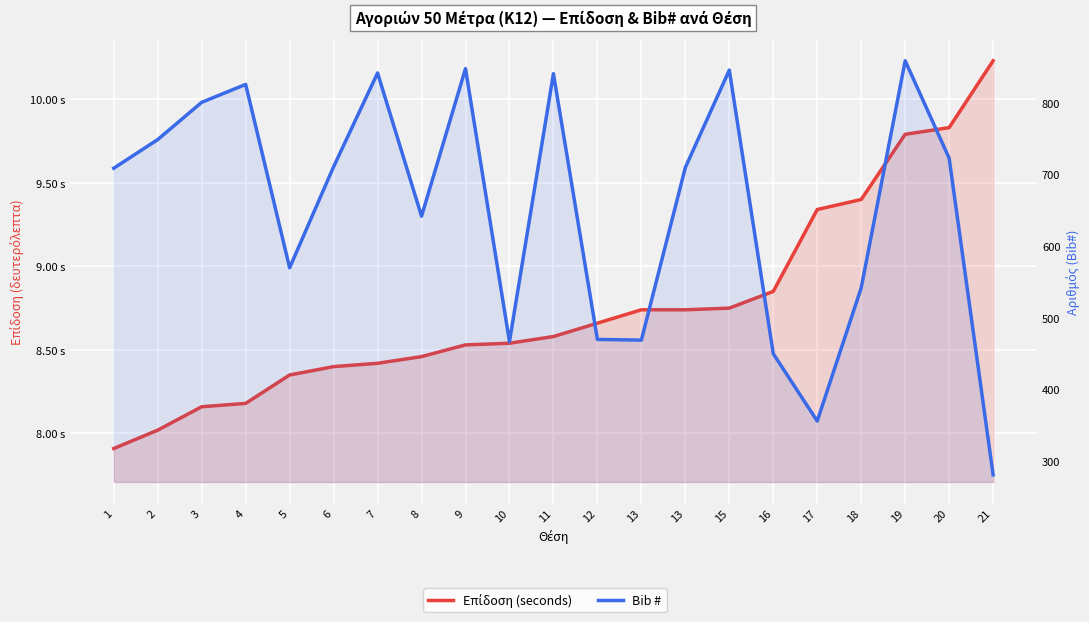

The Bib # series shows 542.0 at 18. True or false?

True